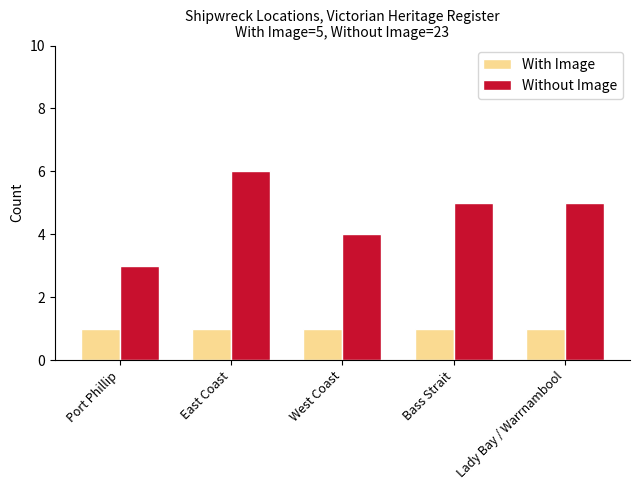

Which category has the highest value across all series?

East Coast